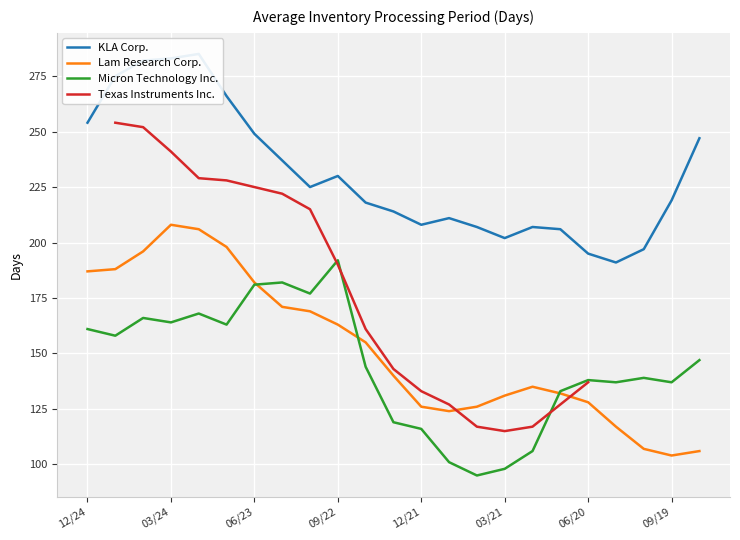

What is the approximate value of Micron Technology Inc. at 03/21?

98